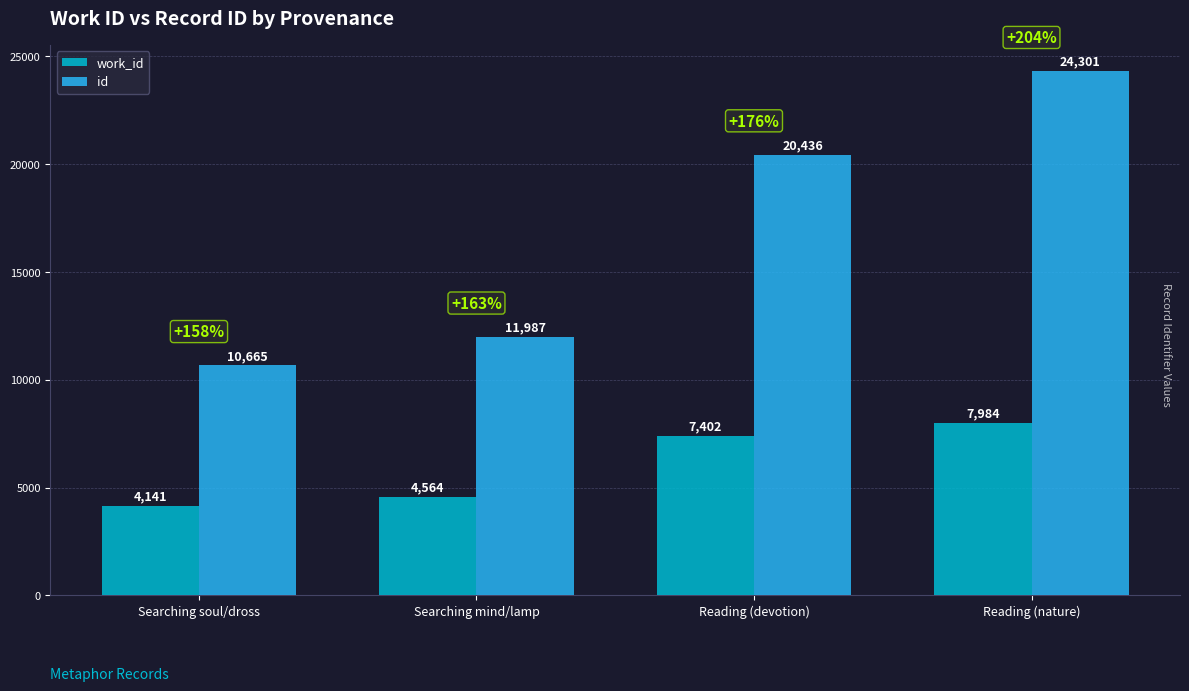

The work_id series shows 2965 at Reading (nature). True or false?

False